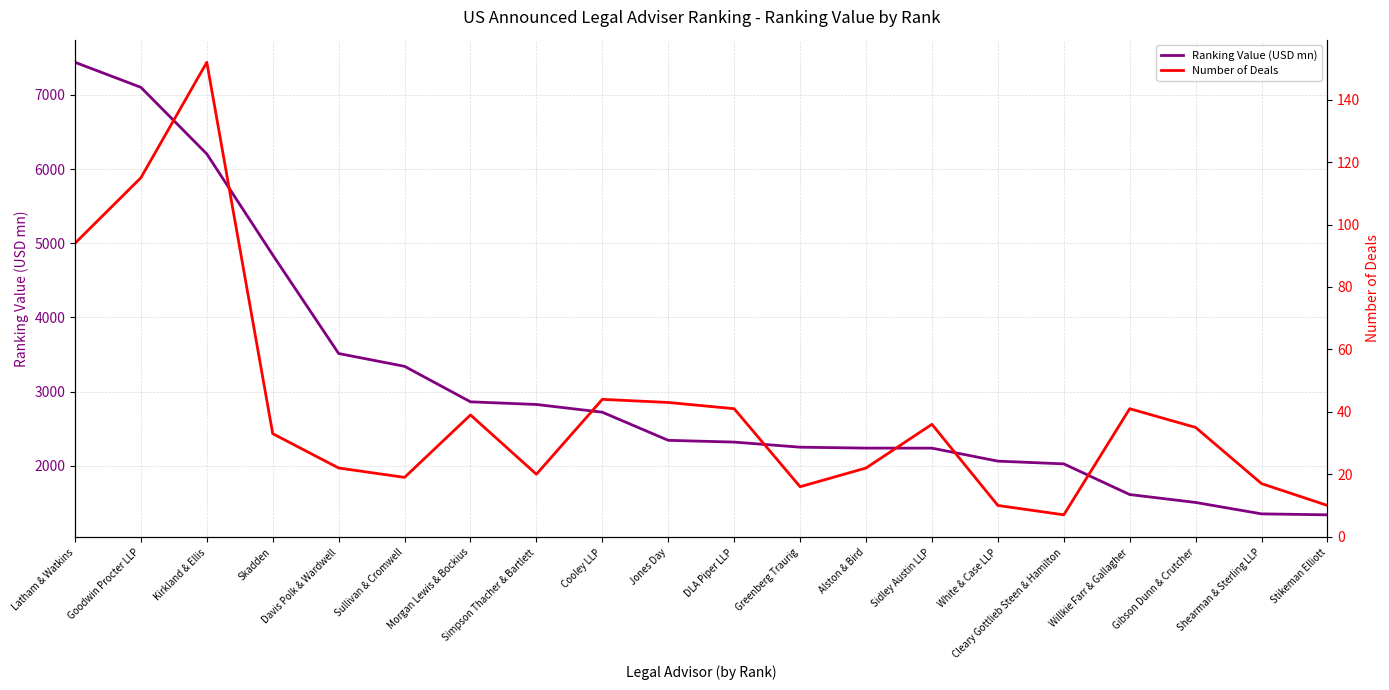

What is the average value of the Number of Deals series?

40.8